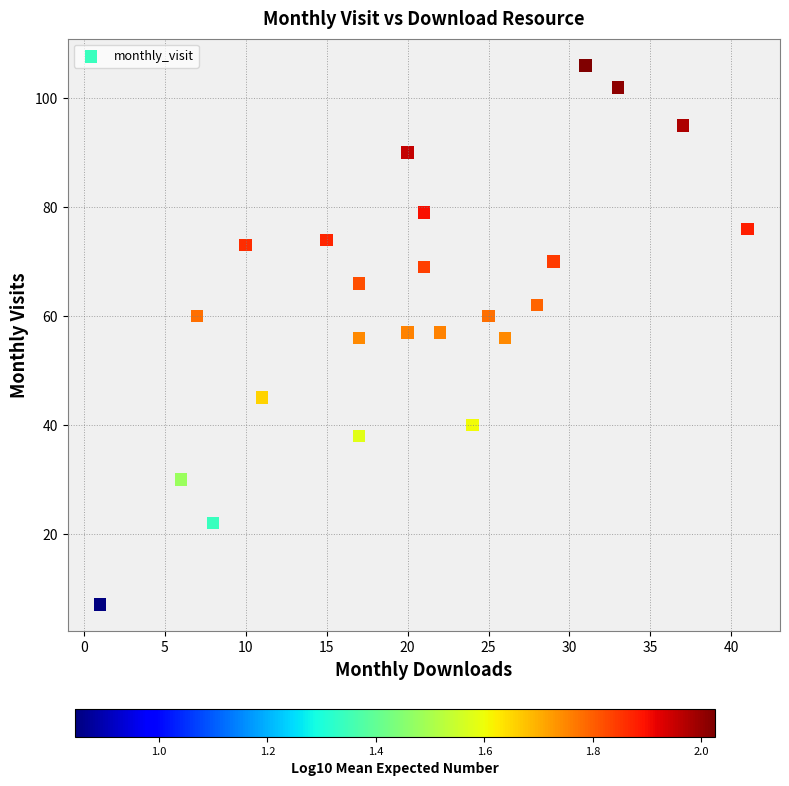

What is the range of X values (max minus min)?

40